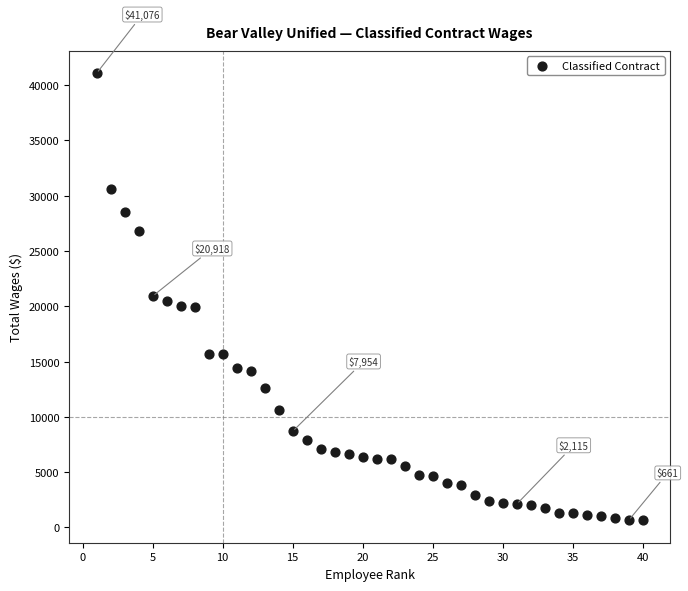

What is the range of X values (max minus min)?

39